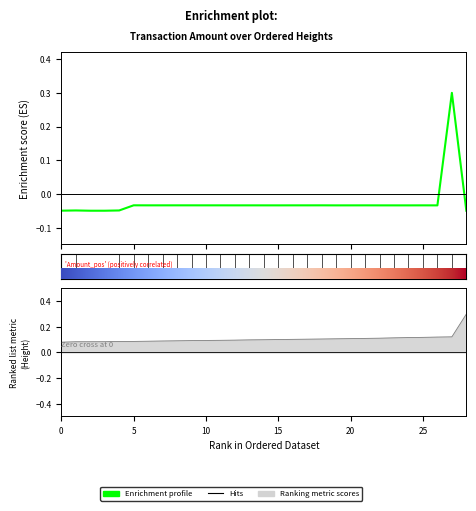

At which label does the data first exceed 0?

27